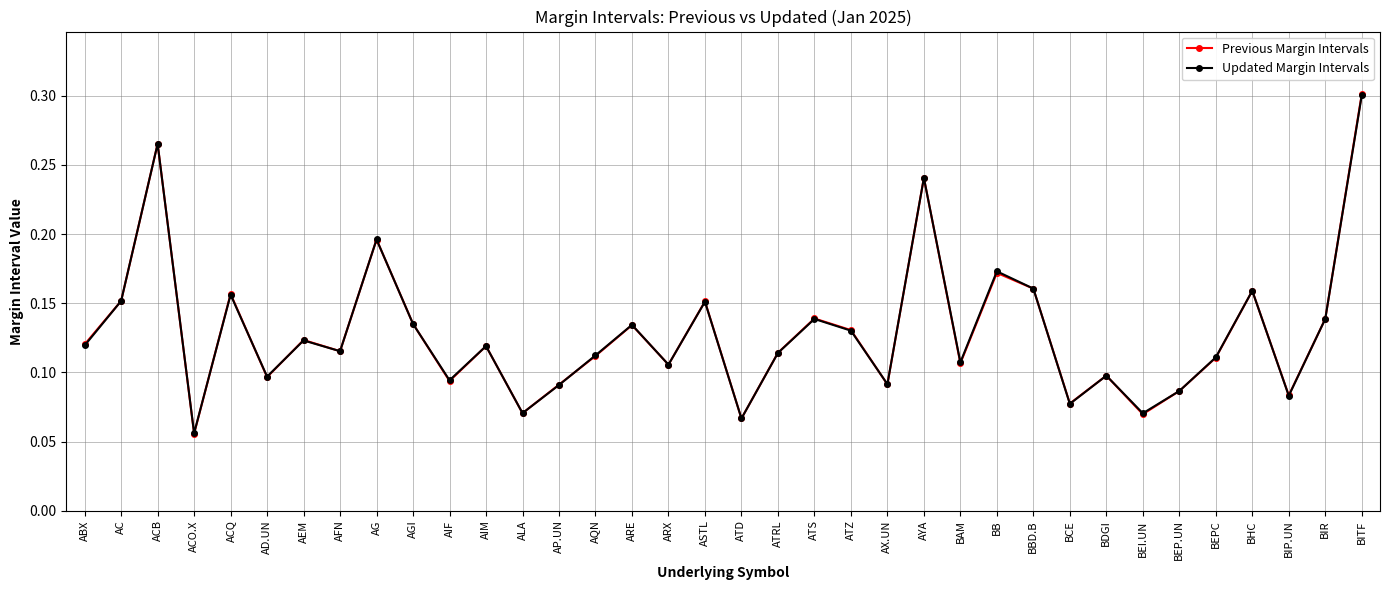

Which label corresponds to the smallest value in the chart?

ACO.X